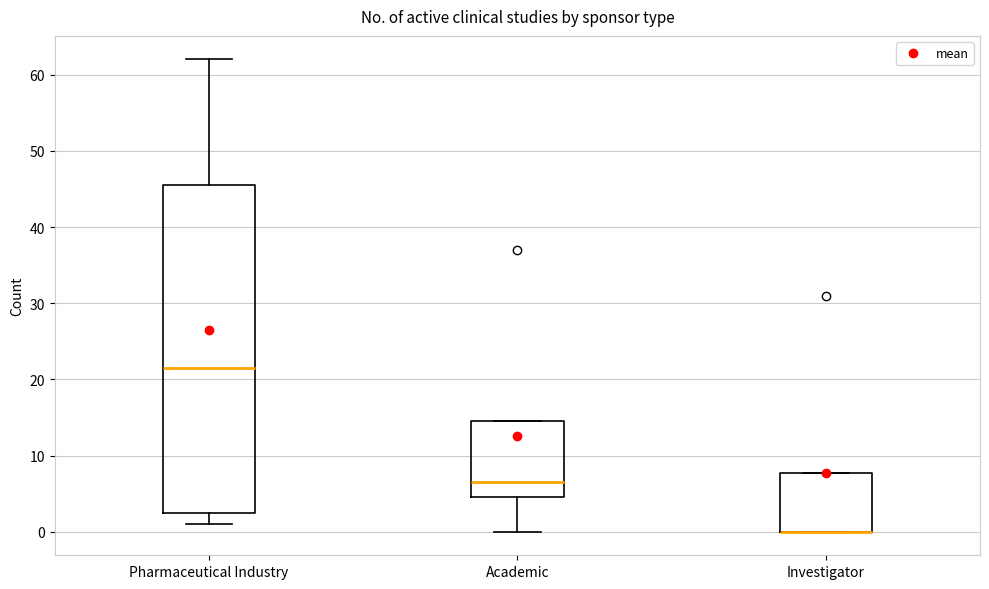

Which box is the tallest, from its lower edge to its upper edge?

Pharmaceutical Industry